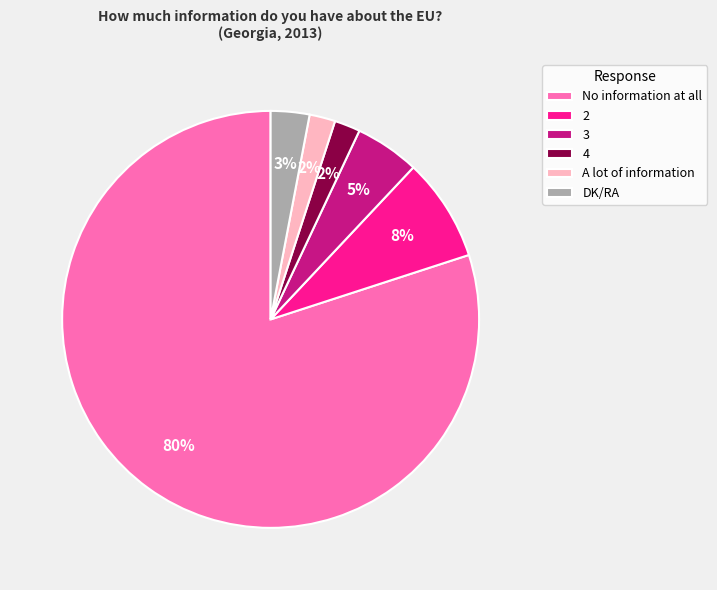

Do No information at all and A lot of information together represent more than half of the pie?

Yes